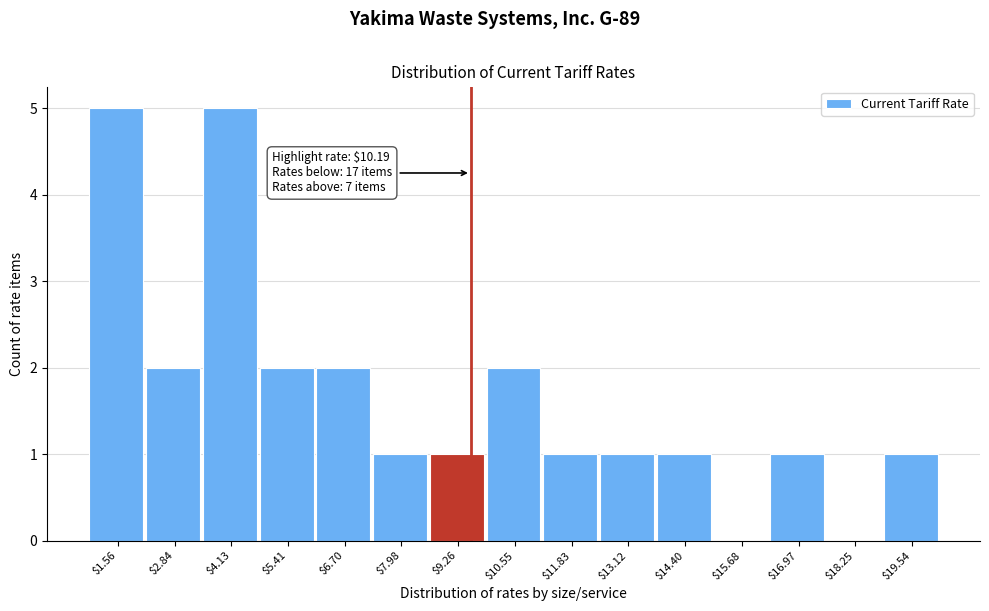

What is the maximum value shown in the chart?

5